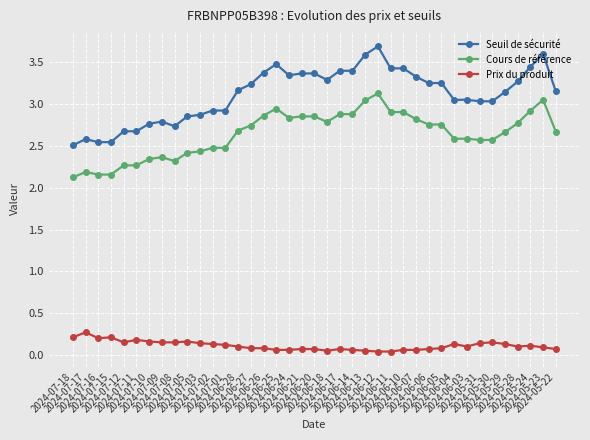

True or false: Seuil de sécurité and Prix du produit cross at least once.

False